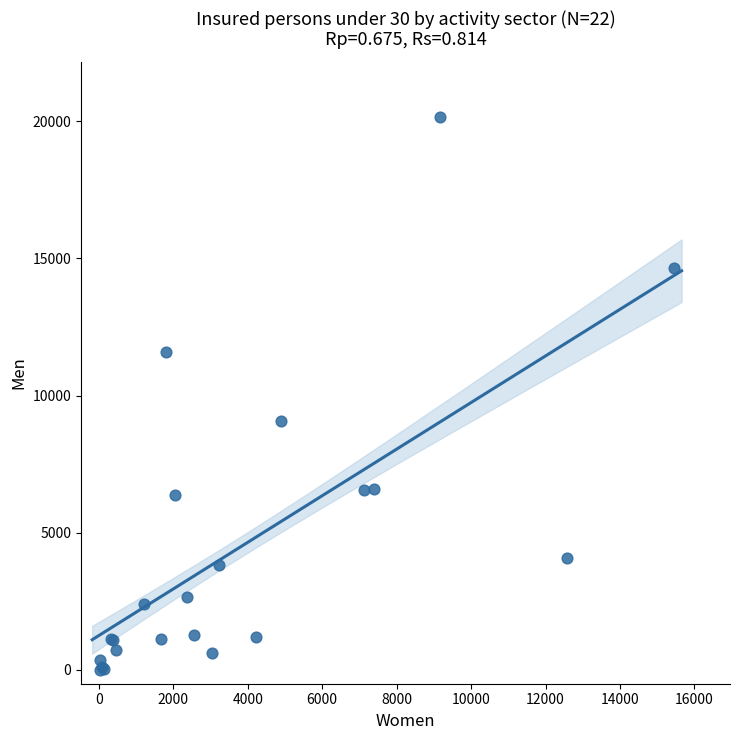

What Y value in the scatter plot is closest to 10079?

9087